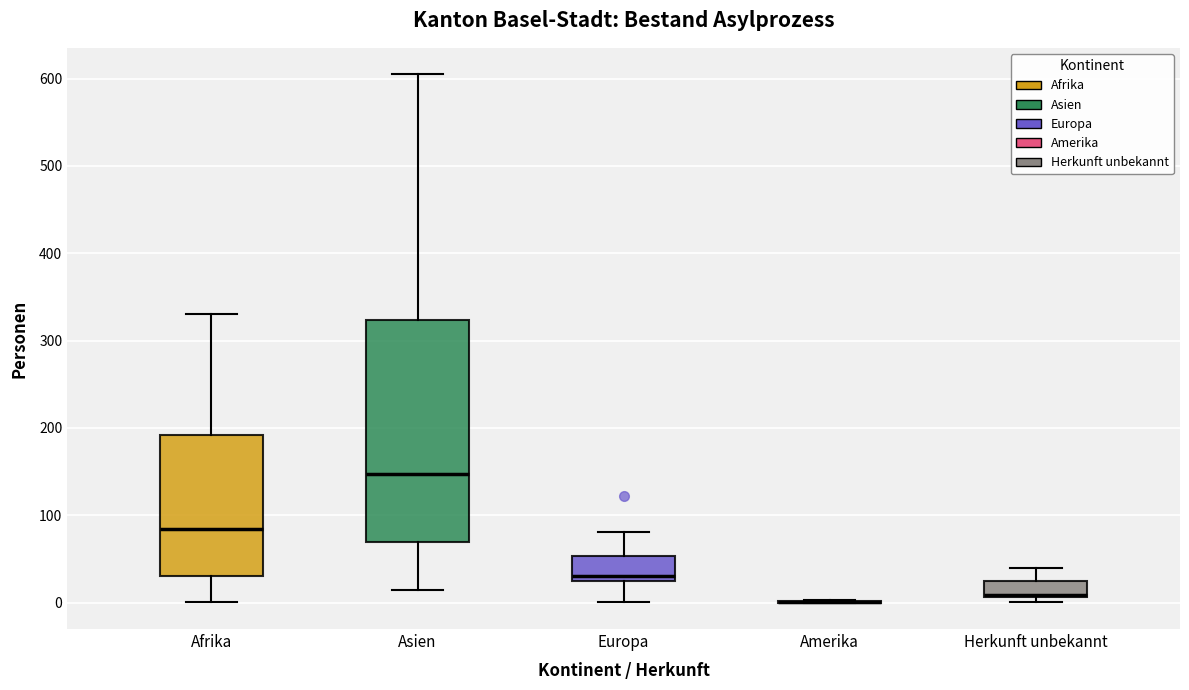

Reading left to right, read every box against the y-axis: the position of its median line, the range the box covers, and the ends of its whiskers. The values are not printed on the chart, so give them approximately, as read against the axis.

Afrika: median 80, box 30 to 190, whiskers 0 to 330
Asien: median 150, box 70 to 320, whiskers 20 to 610
Europa: median 30 (just above the box's lower edge), box 30 to 50, whiskers 0 to 80
Amerika: box collapsed to a line at 0, whiskers 0 to 0
Herkunft unbekannt: median 10, box 10 to 30, whiskers 0 to 40